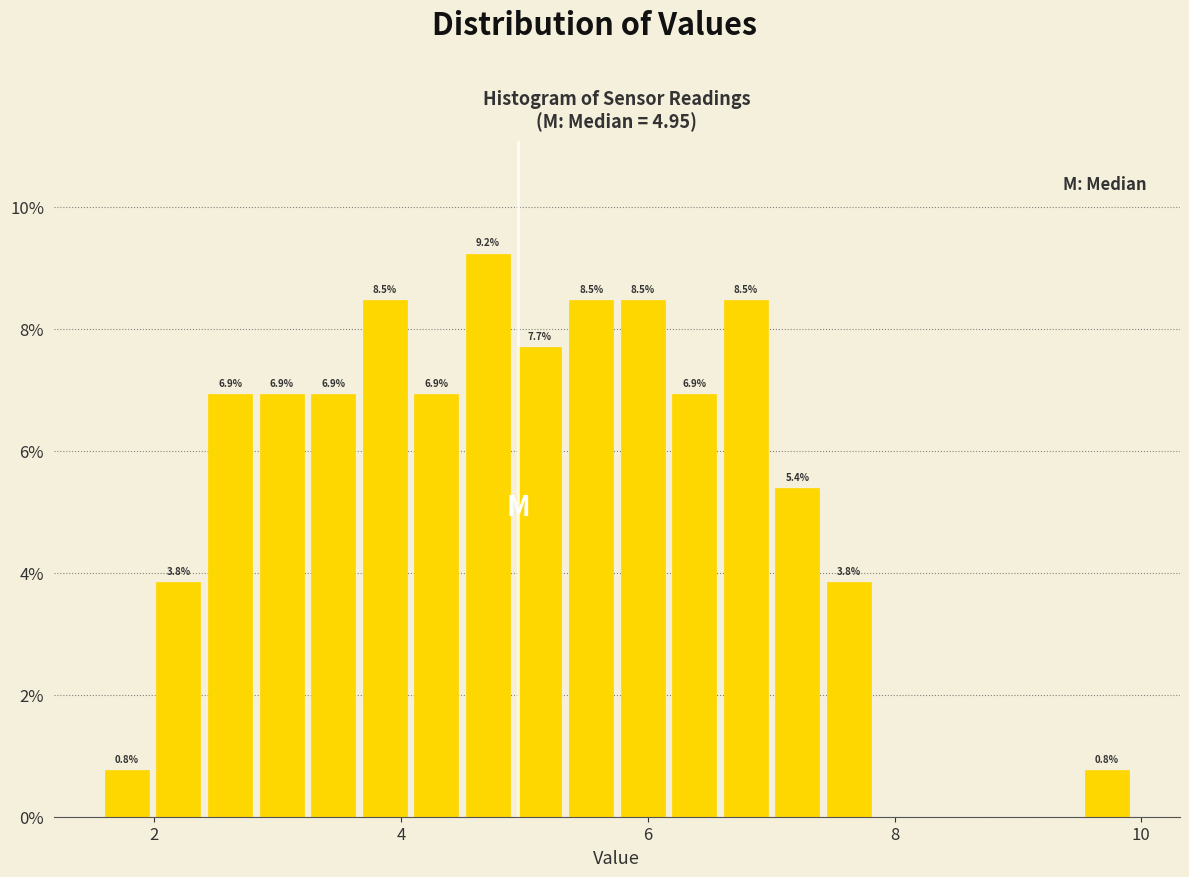

Read against the x-axis, roughly where is the centre of the tallest bar?

4.8